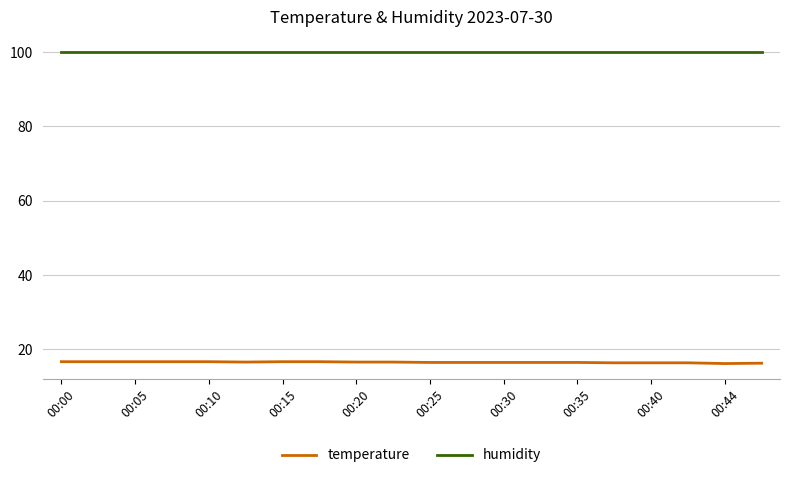

Rank the series by their maximum value, from highest to lowest.

humidity, temperature